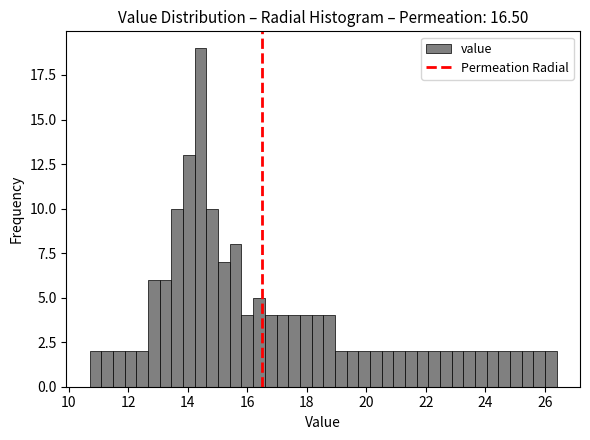

Read against the x-axis, roughly where is the centre of the tallest bar?

14.4